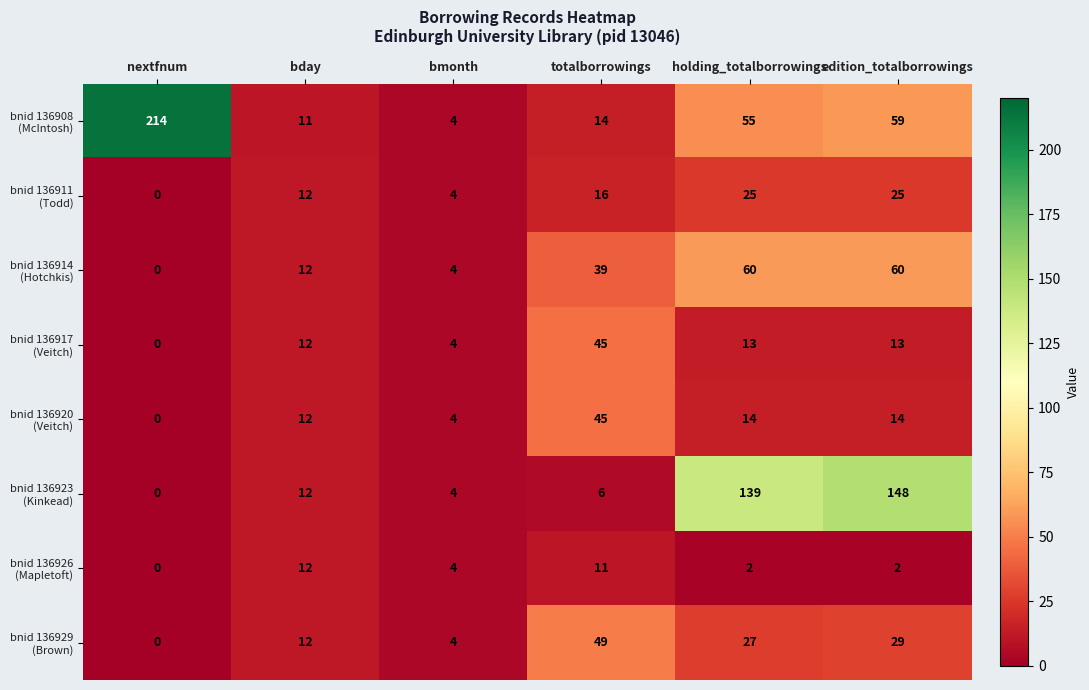

What is the difference between the highest and lowest values at totalborrowings?

43